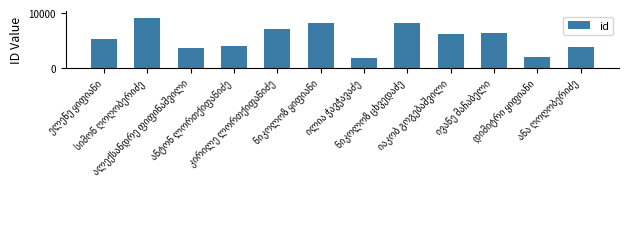

What is the value of the 6th bar from the left?

8192